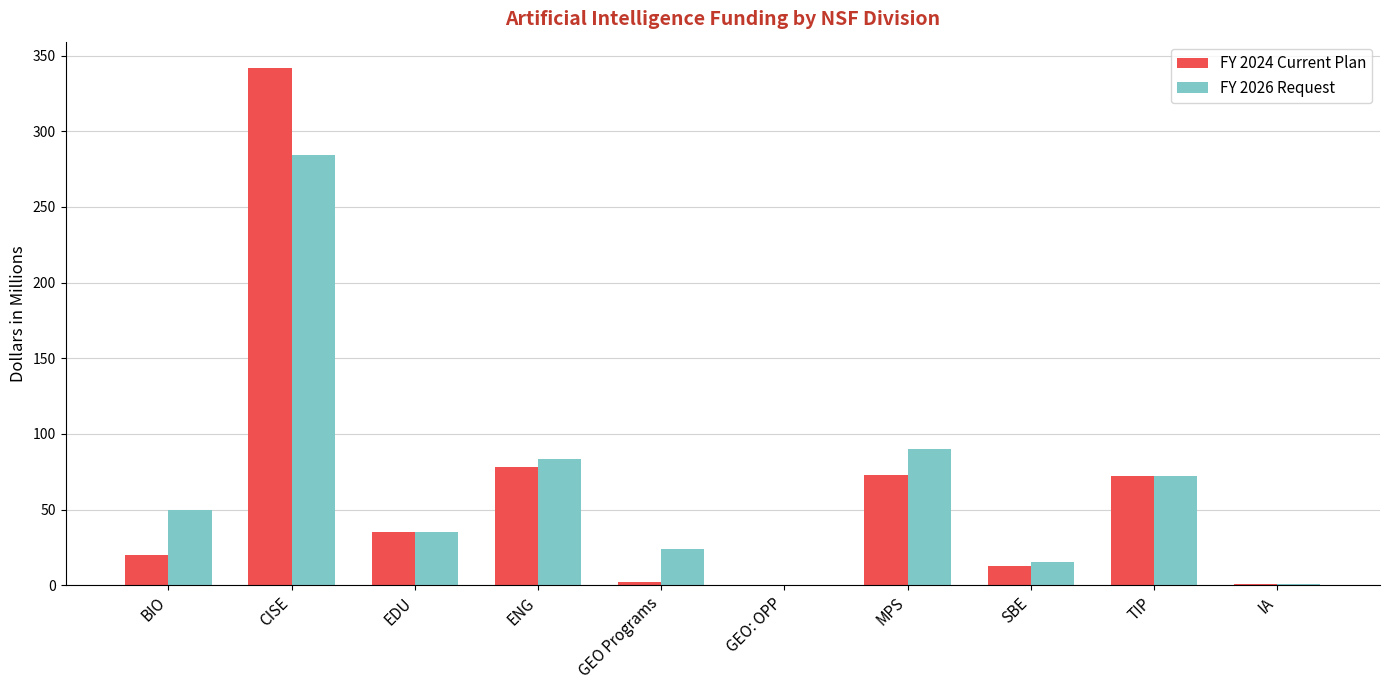

How many groups of bars are there?

10